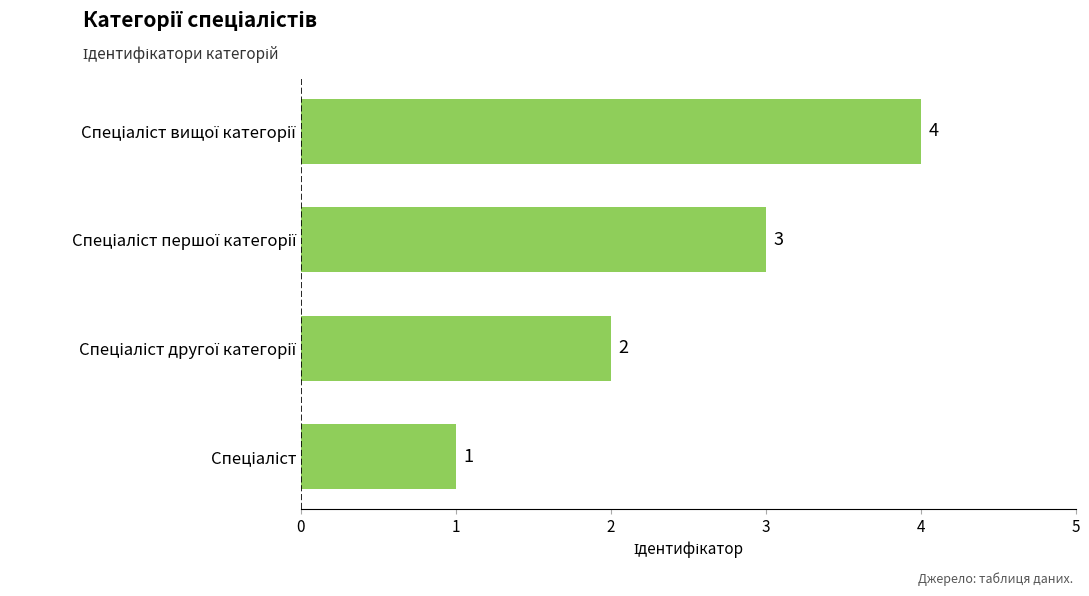

What is the difference between the maximum and minimum values?

3